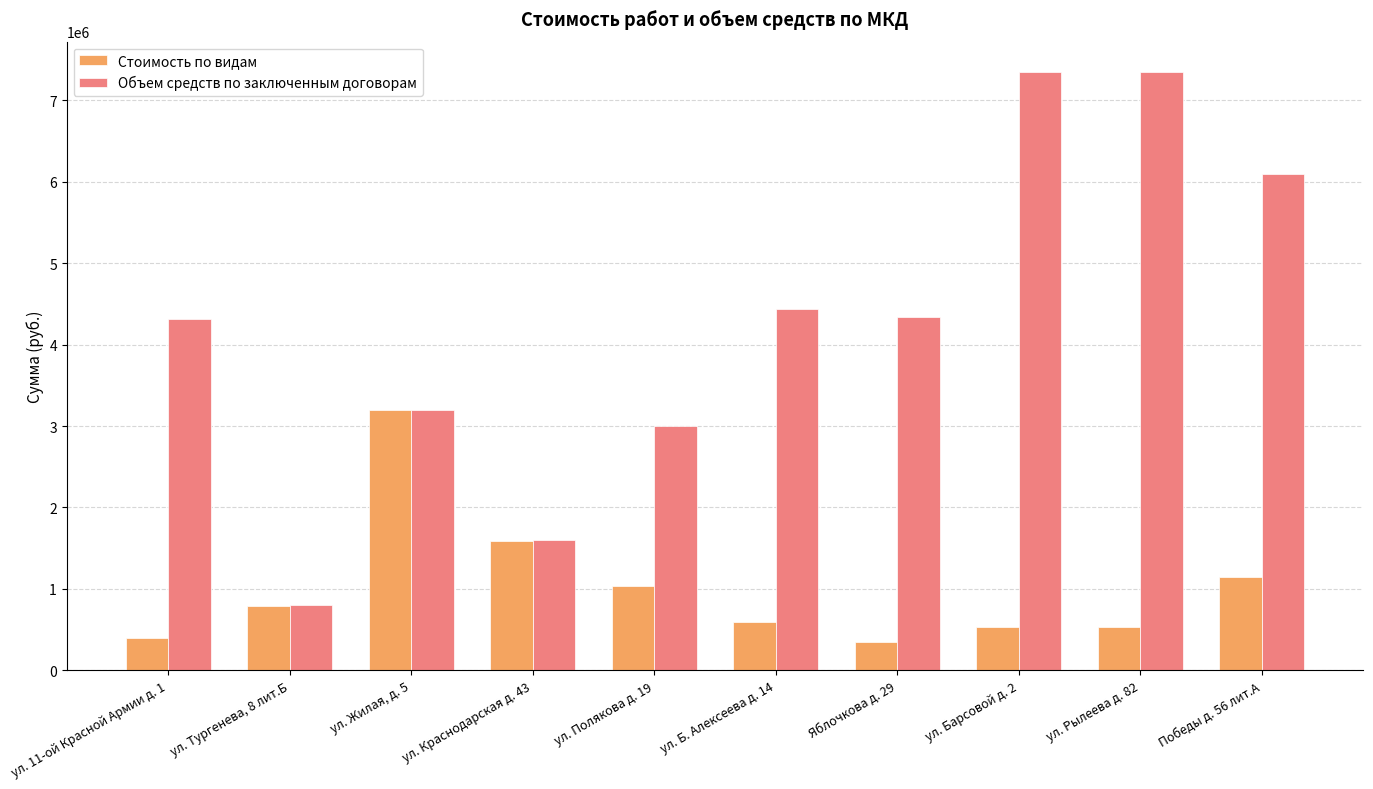

What is the value of the Объем средств по заключенным договорам bar at the 8th from the left?

7350000.0